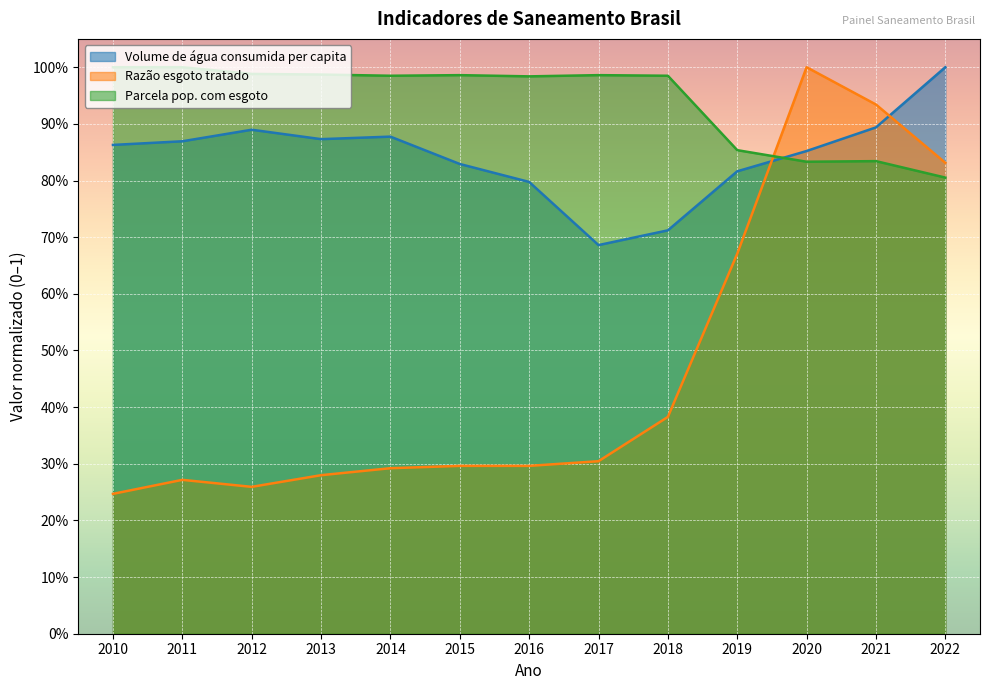

What is the total value across all series at 2020?

2.7